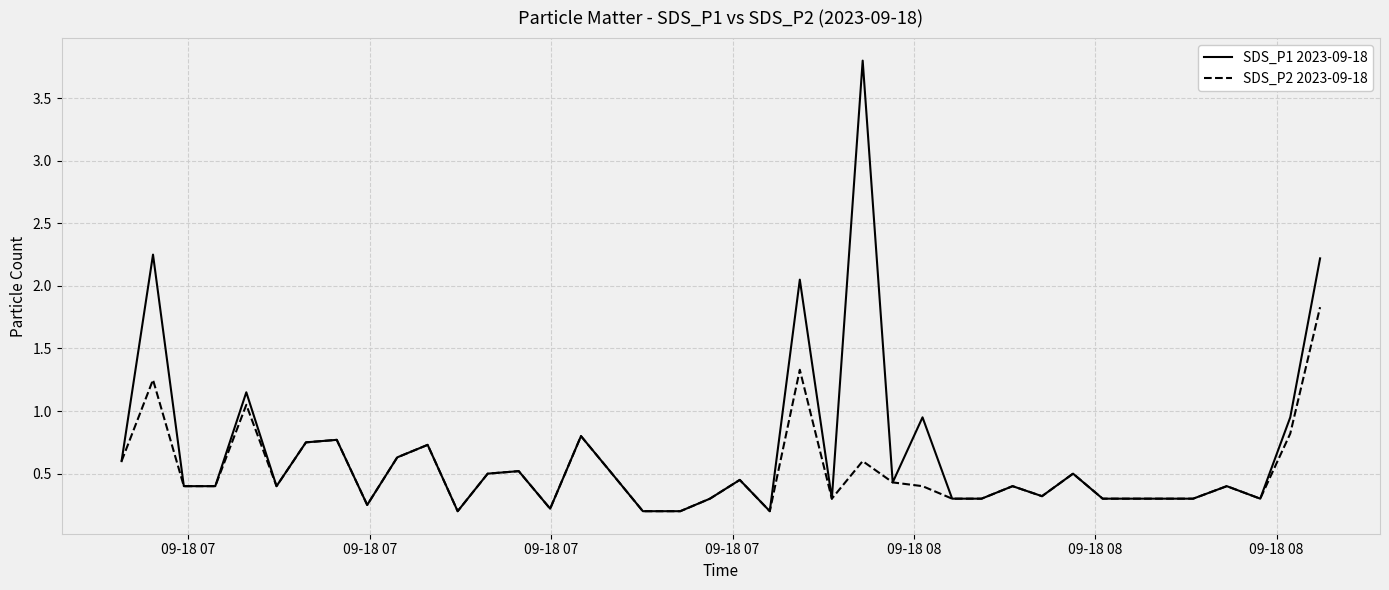

How many distinct data groups are displayed?

2